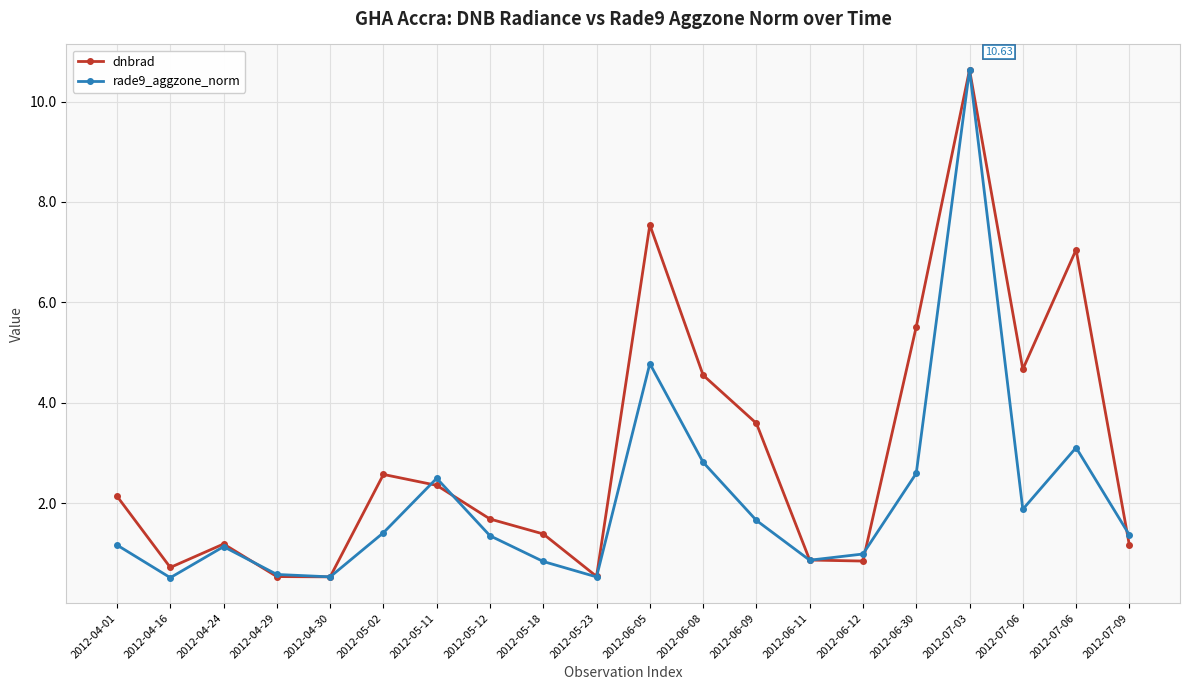

The value of rade9_aggzone_norm at 2012-06-30 is 2.6. True or false?

True